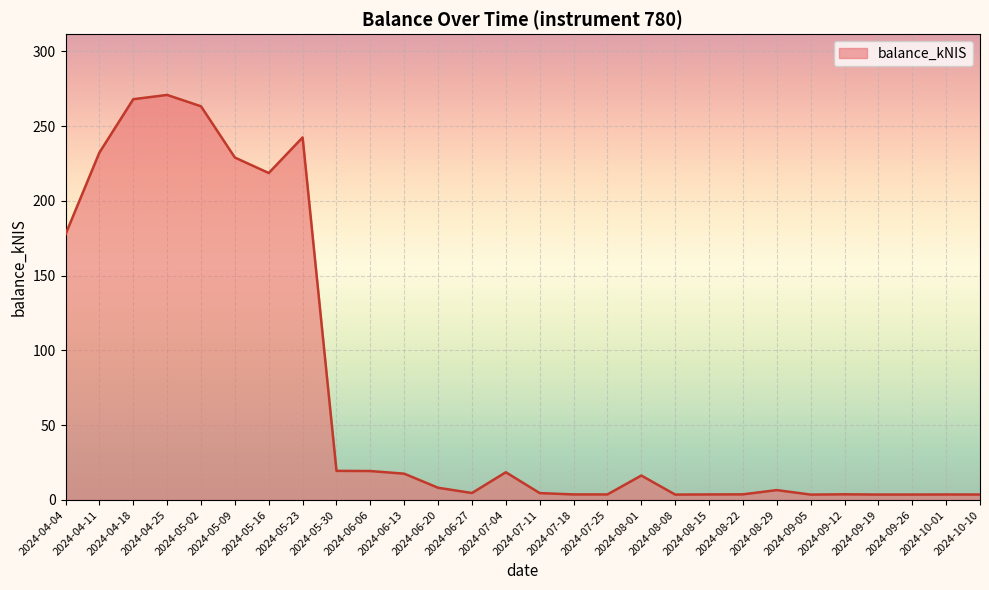

Where is the data nearest to the value 137?

2024-04-04